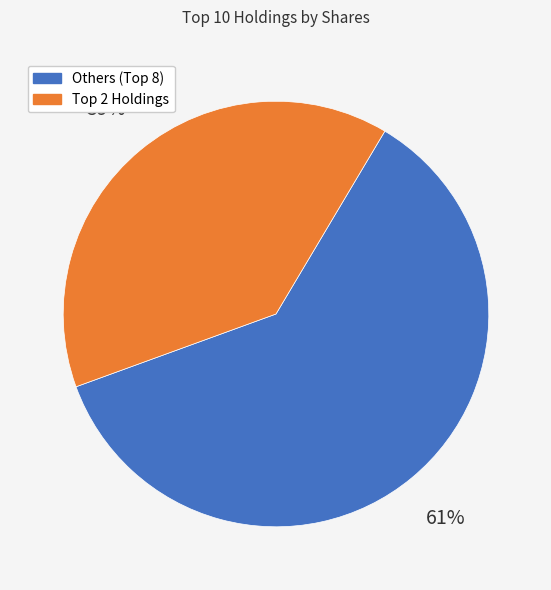

To the nearest percent, what is the difference between the largest and smallest slice percentages?

22%